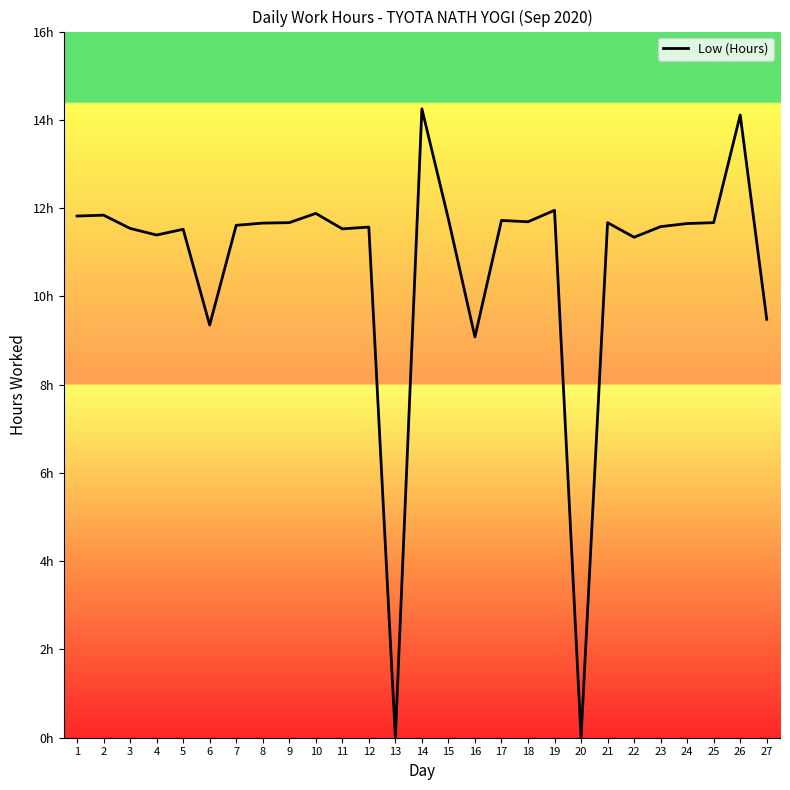

Does the chart display data point markers on the line(s)?

No